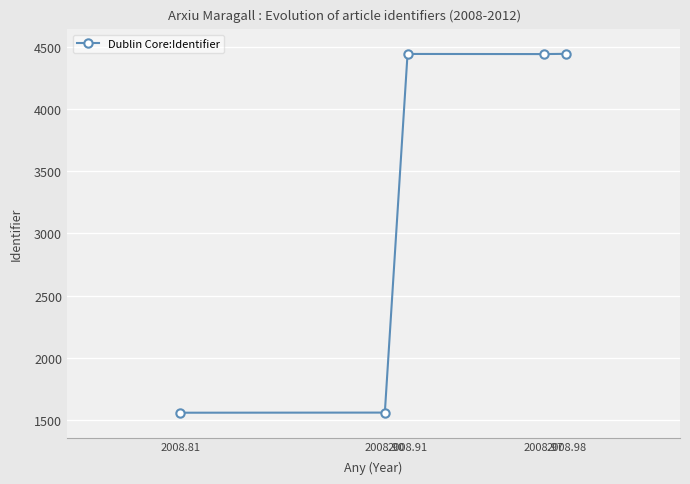

What is the minimum value shown in the chart?

1556